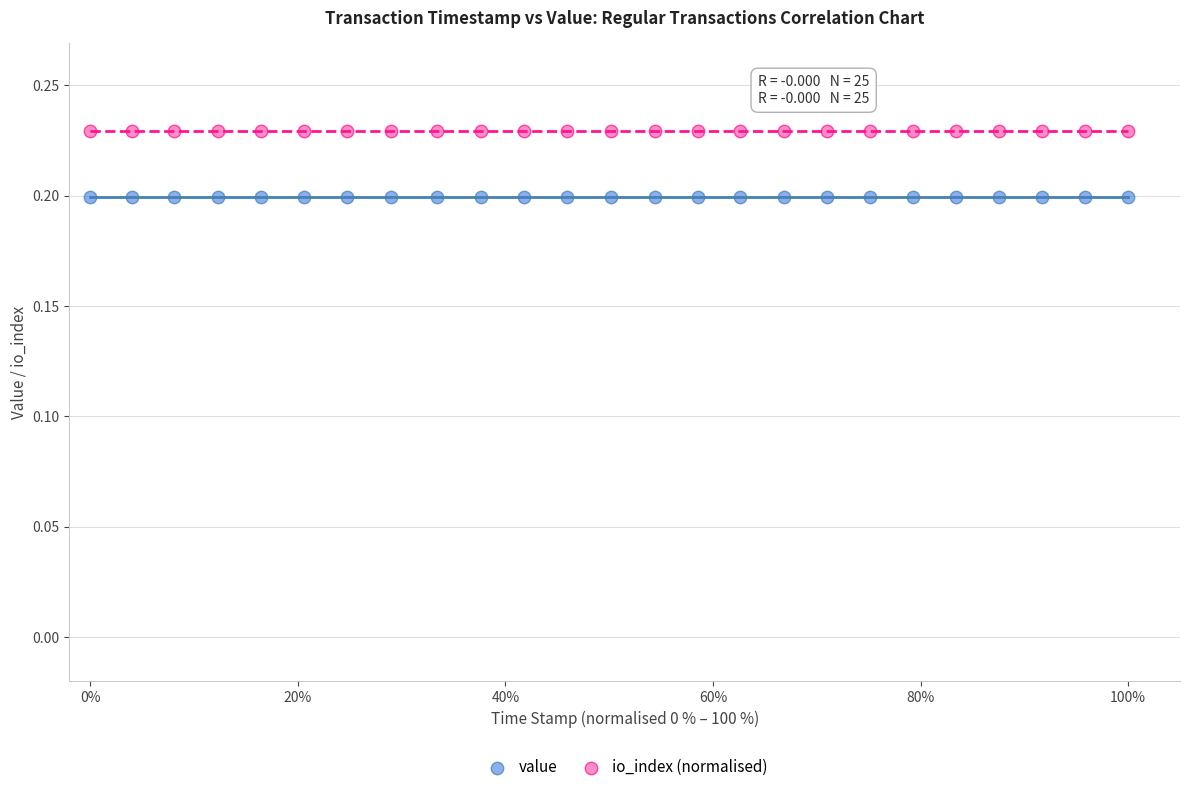

Which series contains the highest Y value?

io_index (normalised)